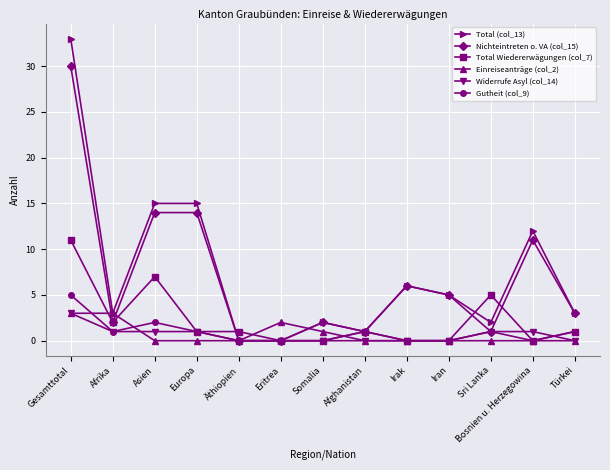

What position from the right is Asien?

11